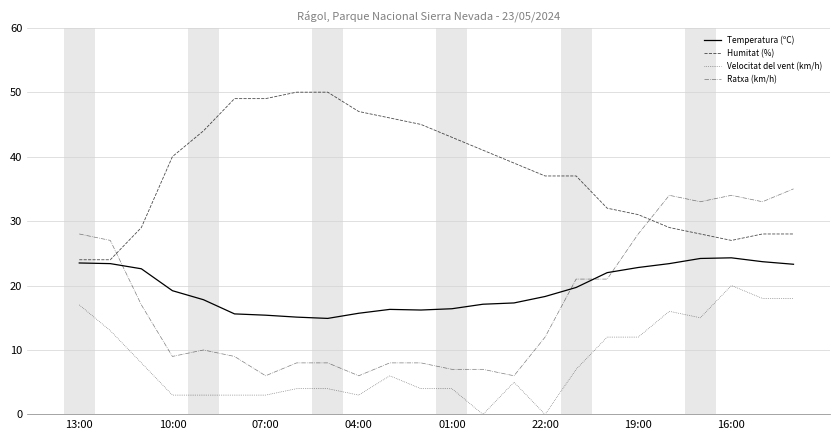

What is the greatest value displayed?

50.0